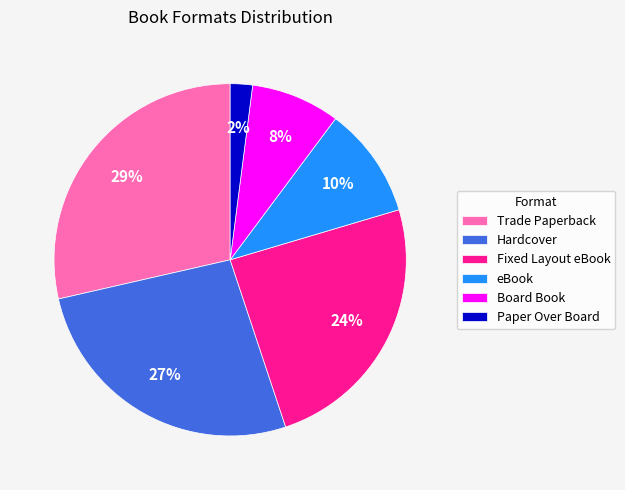

Combined, do Board Book and Hardcover account for over 50%?

No